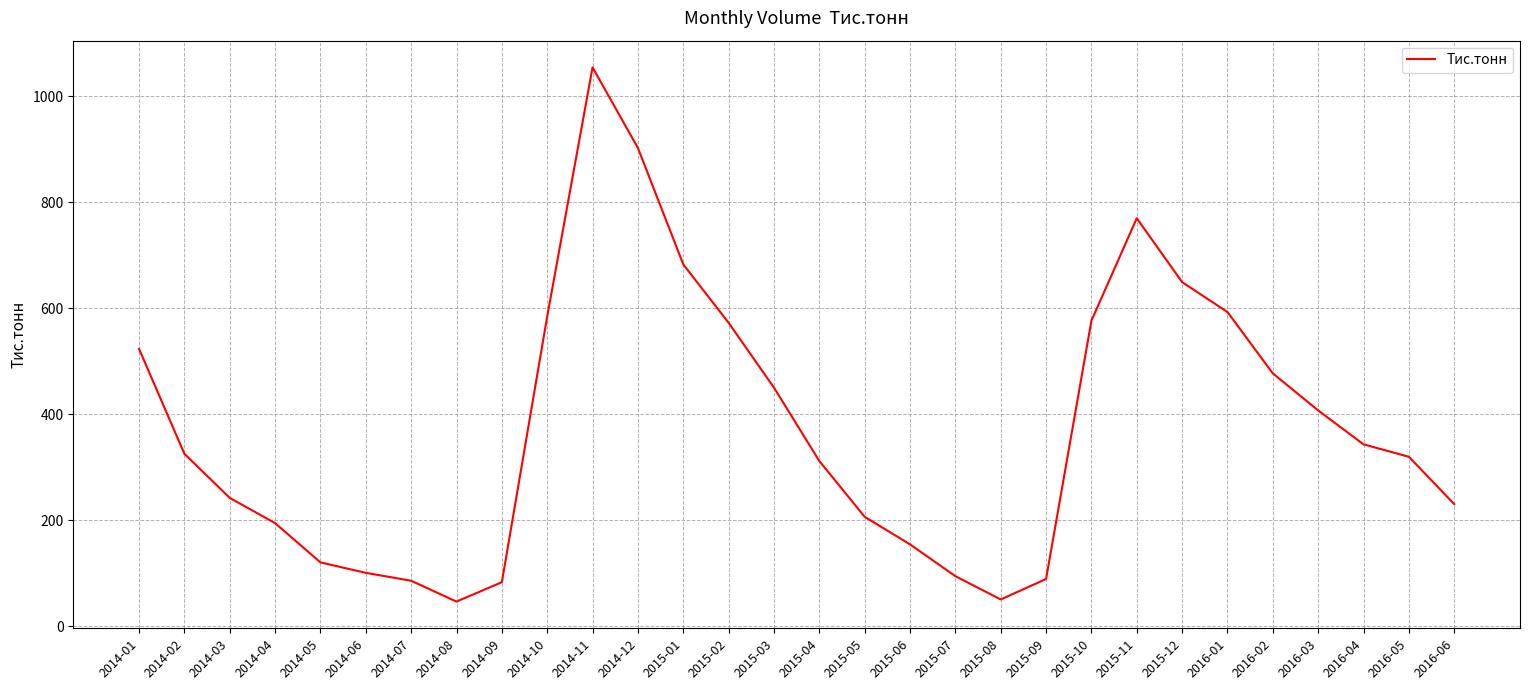

What position from the left is 2015-12?

24